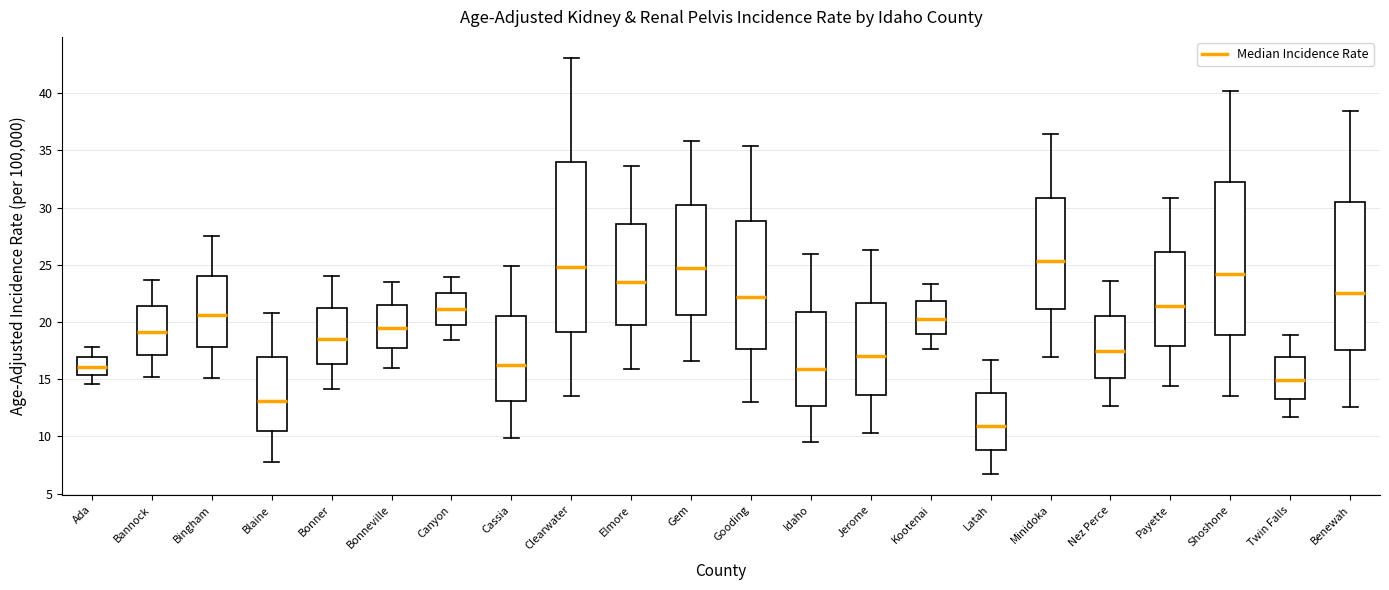

Which box is the tallest, from its lower edge to its upper edge?

Clearwater